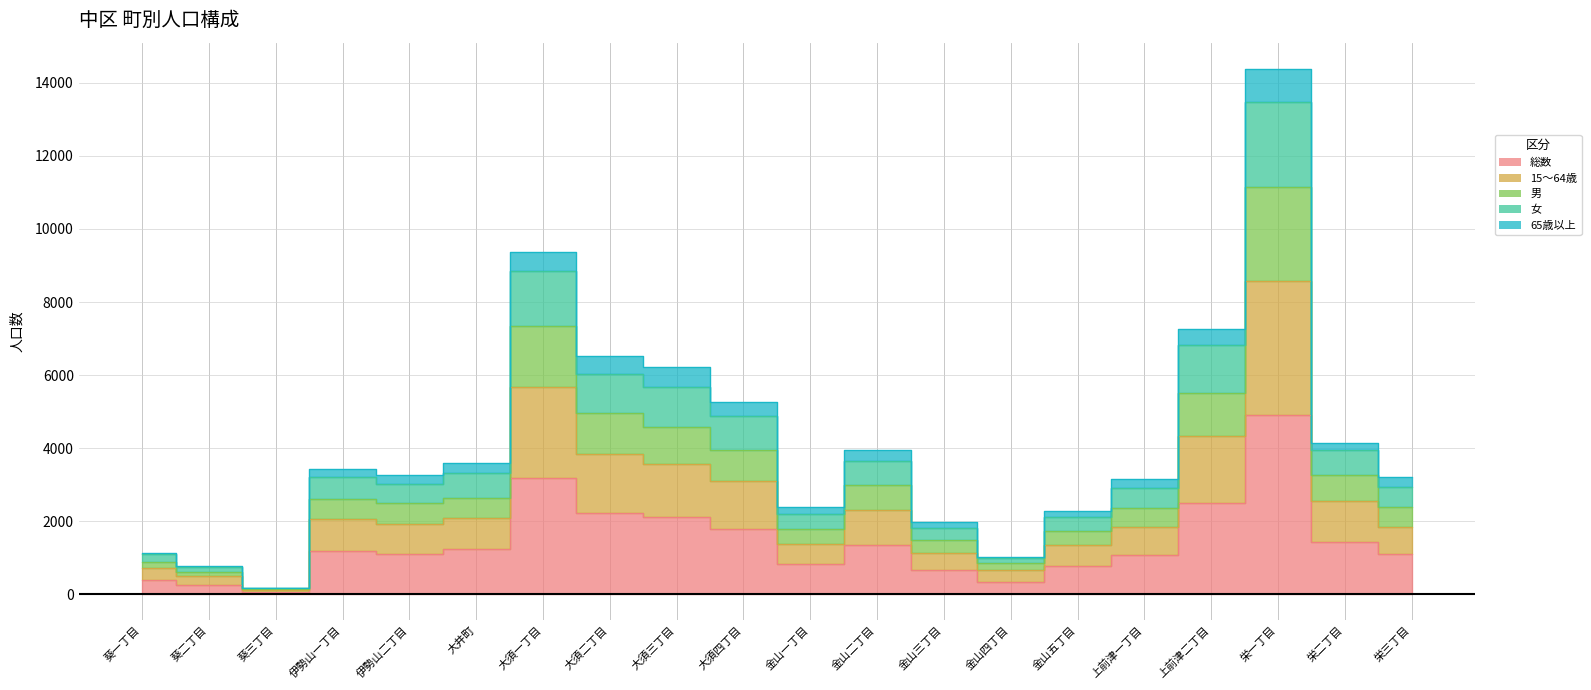

At how many categories does at least one series exceed 13832?

1